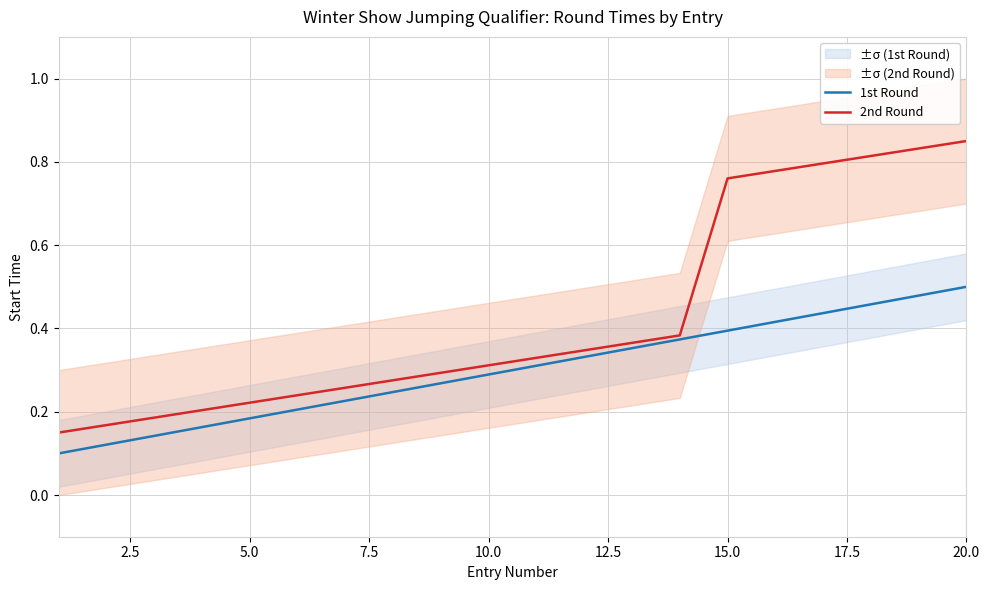

The value of 1st Round at 10.0 is 0.3. True or false?

True